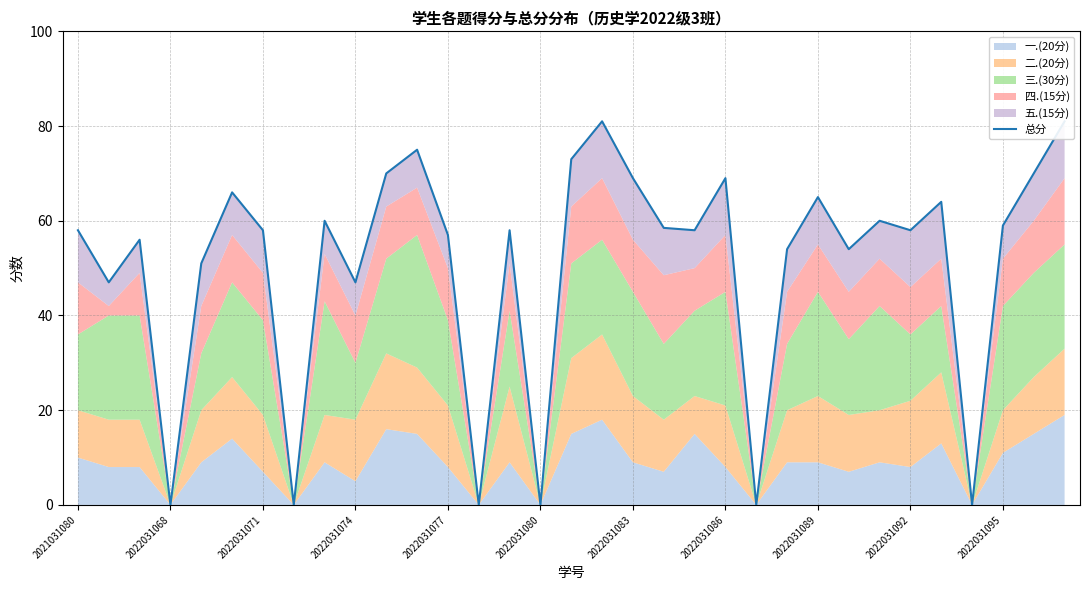

What is the change in value from 2022031071 to 19?

+2.5